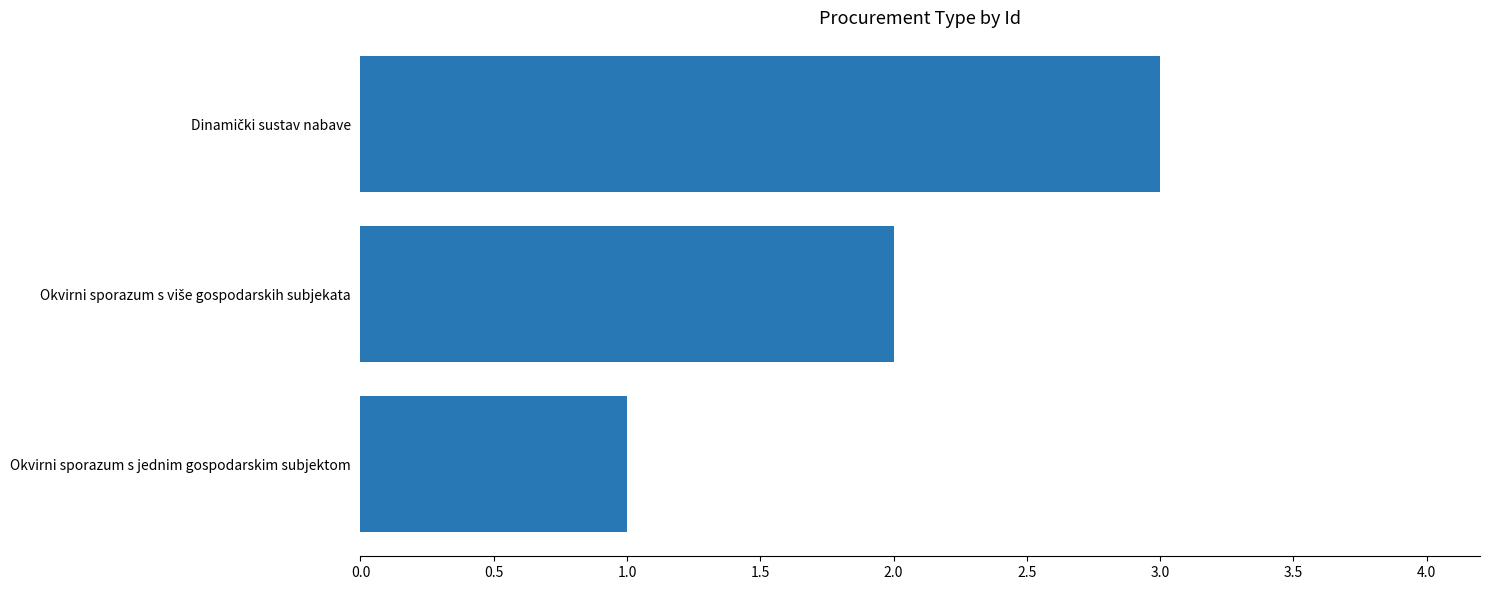

What is the greatest value displayed?

3